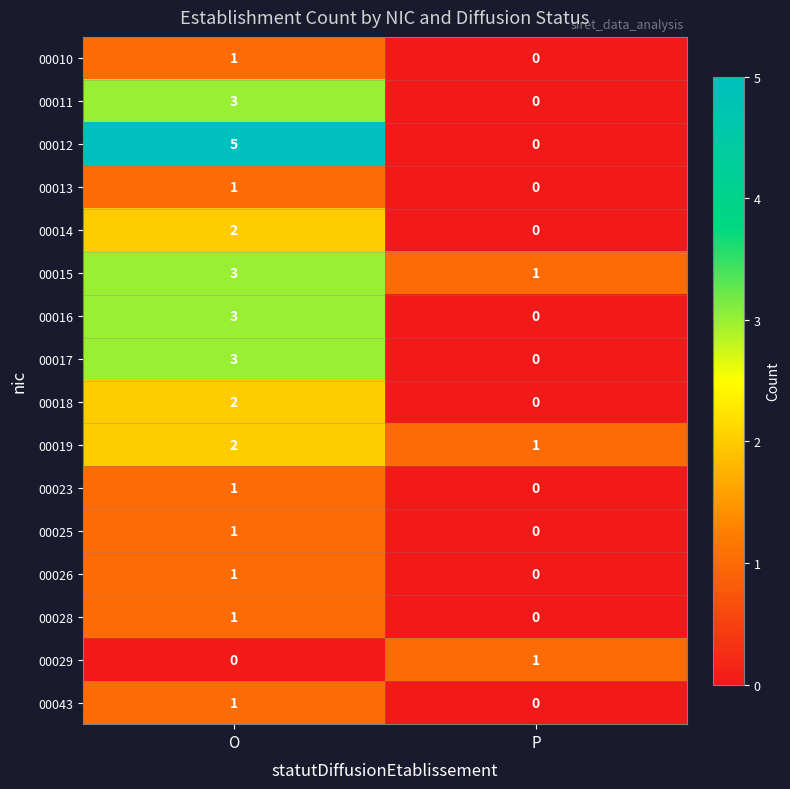

At which category is the sum across all series the highest?

O